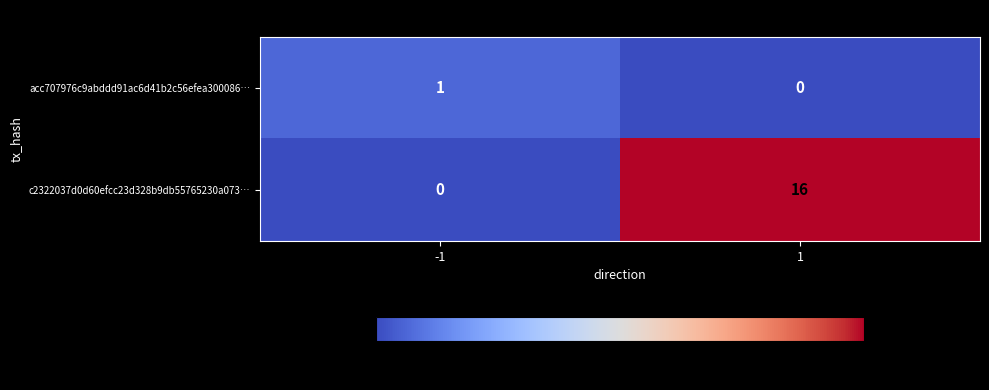

What is the total value across all series at 1?

16